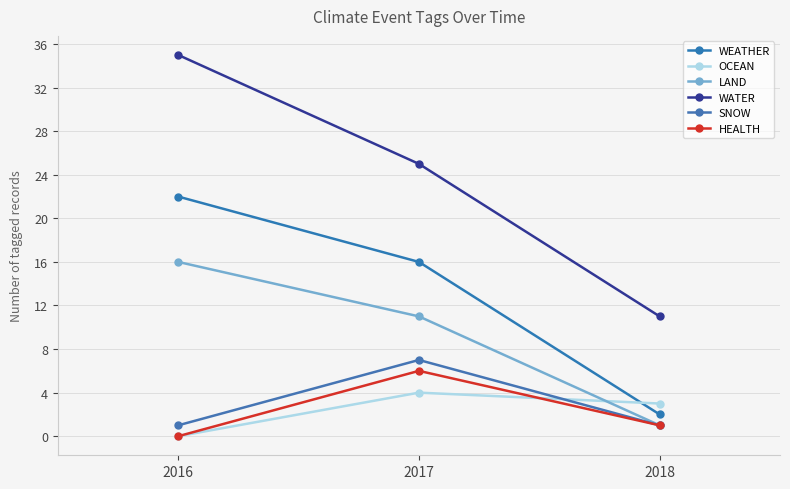

Reading right to left, what are all the values shown in this chart?

WEATHER: 2	16	22
OCEAN: 3	4	0
LAND: 1	11	16
WATER: 11	25	35
SNOW: 1	7	1
HEALTH: 1	6	0